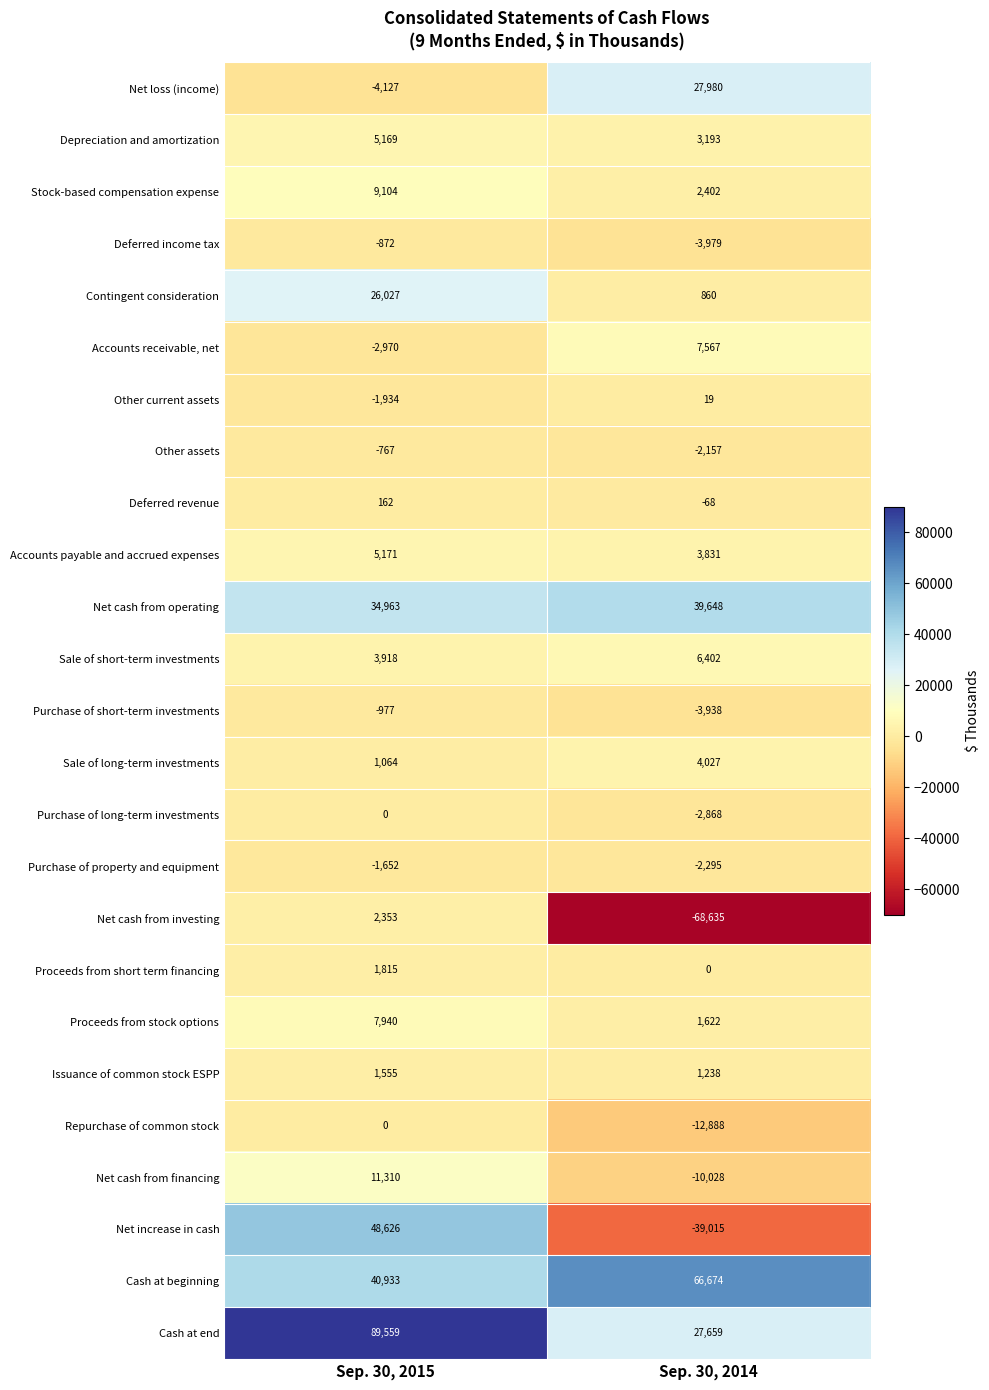

At which category does the chart reach its minimum across all series?

Sep. 30, 2014